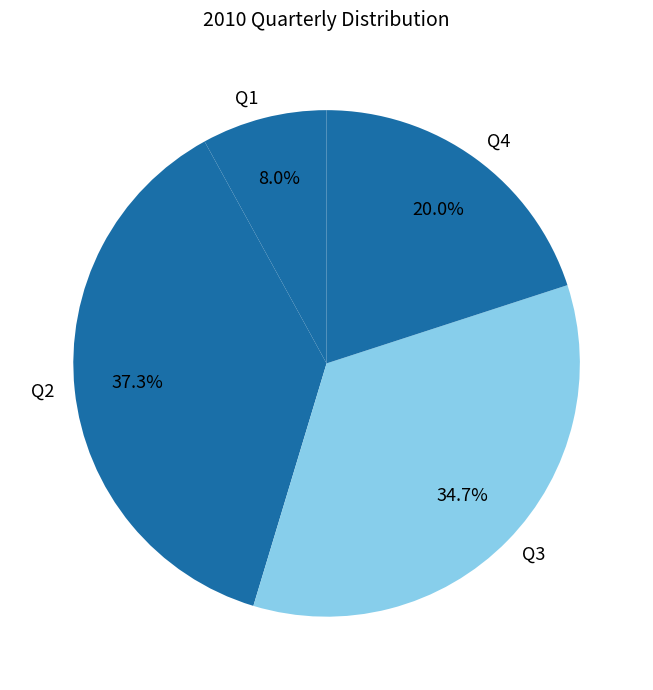

Which category has the biggest portion of the pie?

Q2